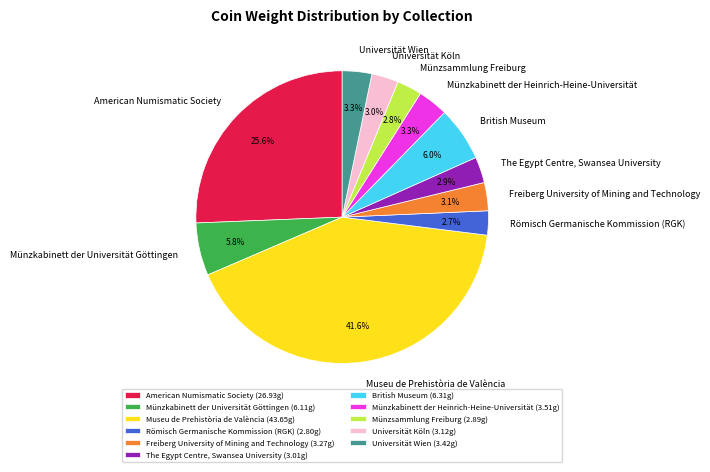

Is there a majority slice in this chart?

No